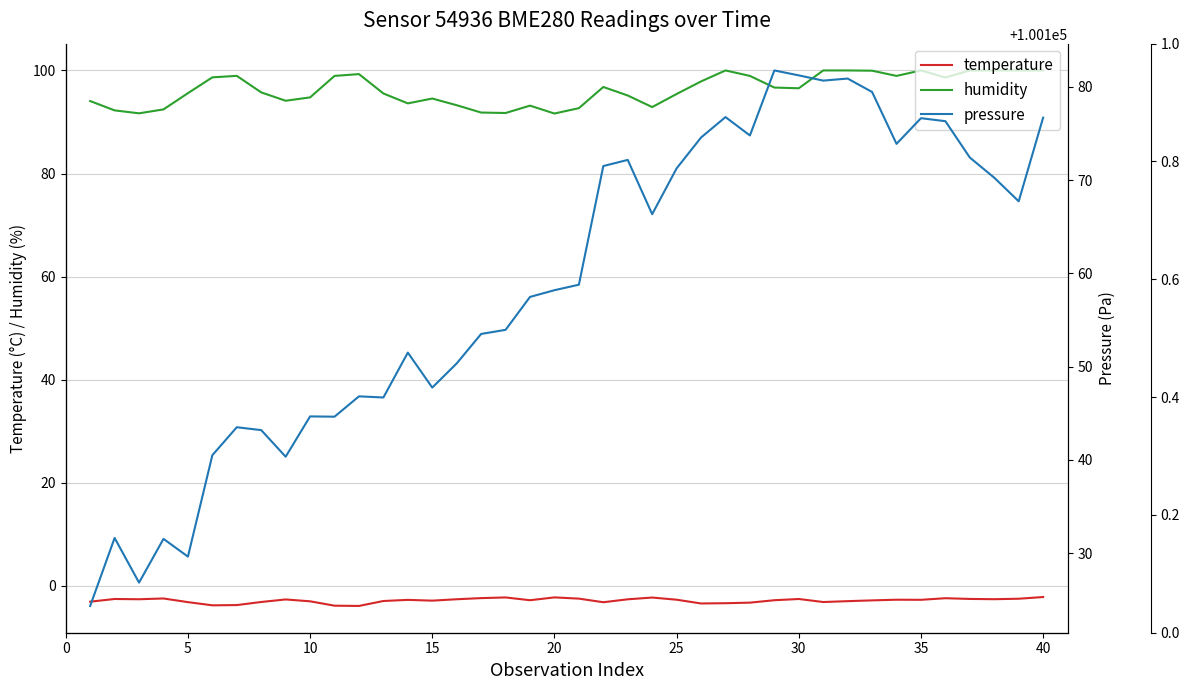

True or false: pressure and humidity cross at least once.

False